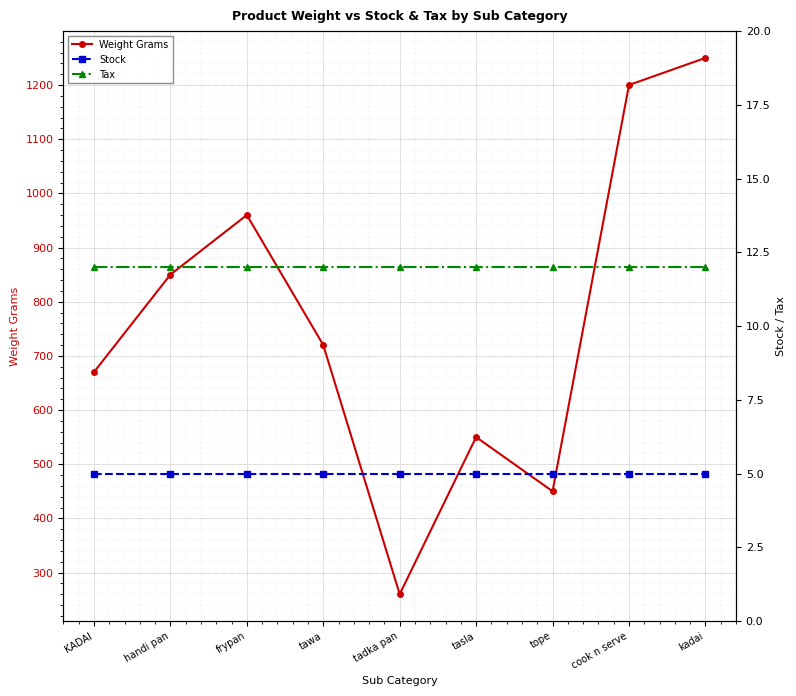

How many data points does each series have?

9